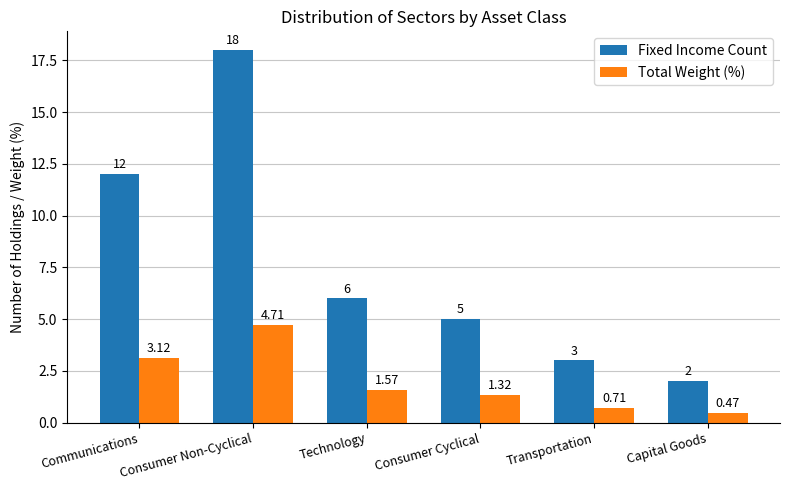

Where is Fixed Income Count nearest to the value 10?

Communications